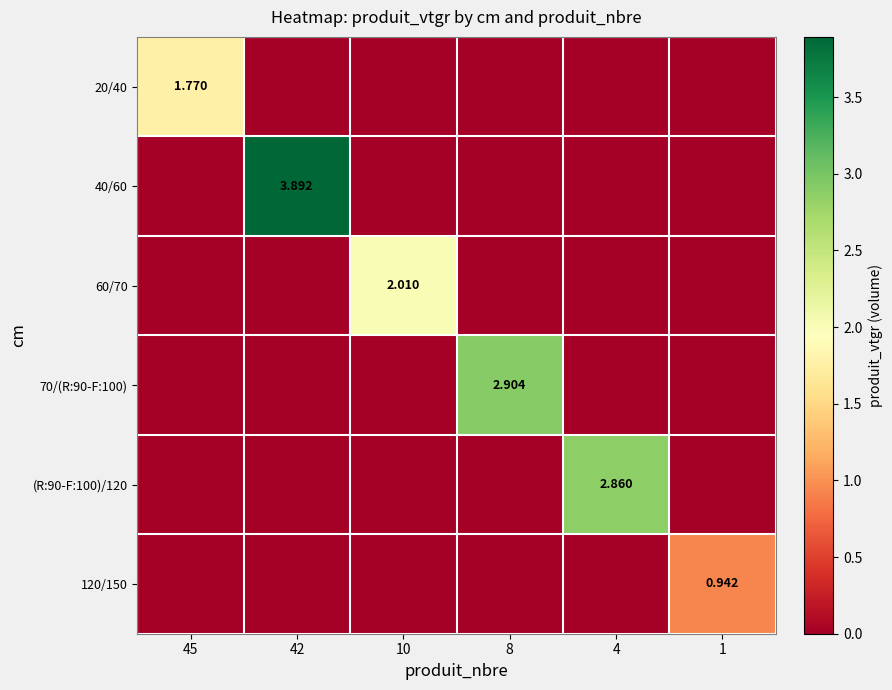

What is the highest value of the 60/70 series?

2.0